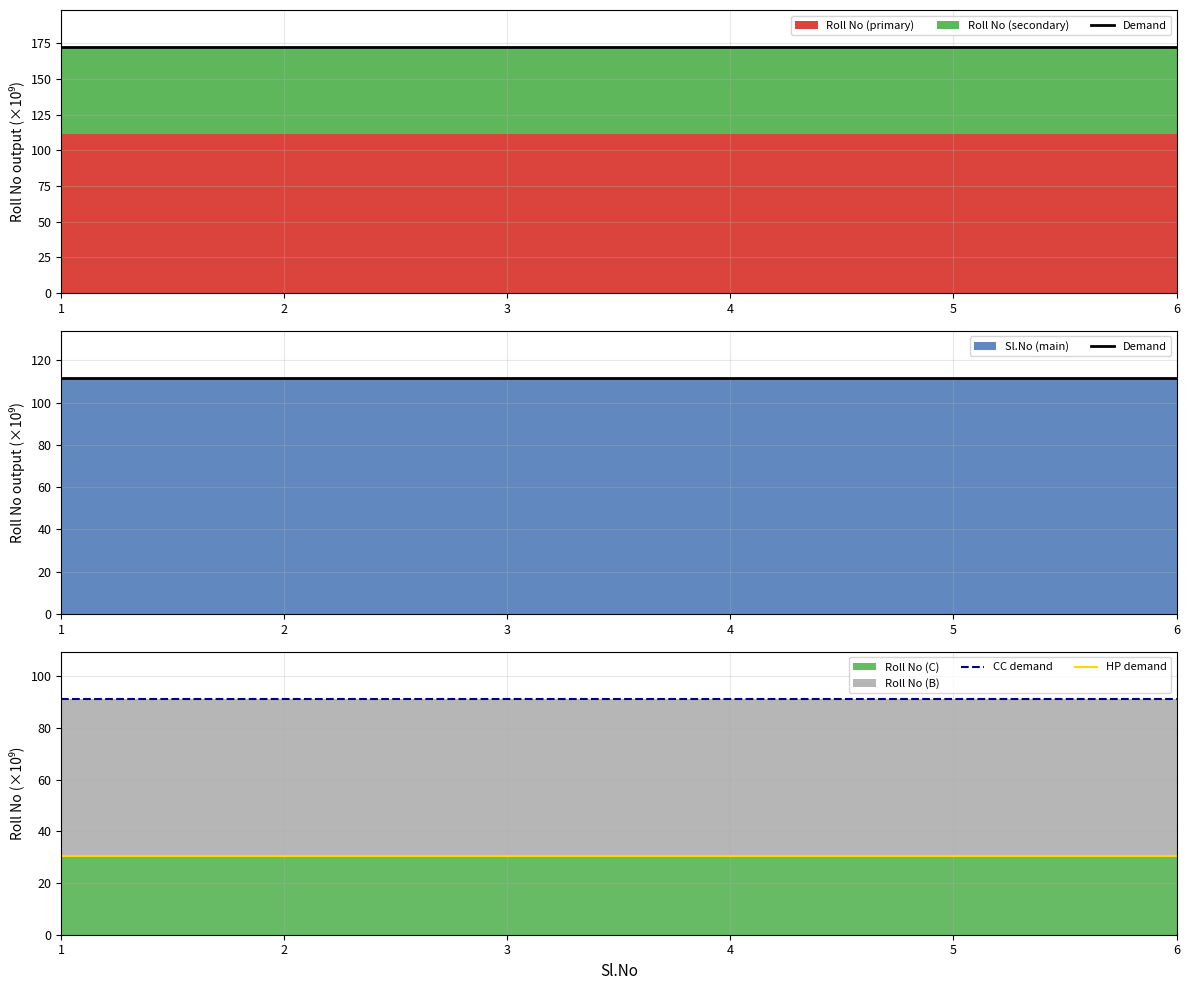

The Demand series shows 111.7 at 1. True or false?

True